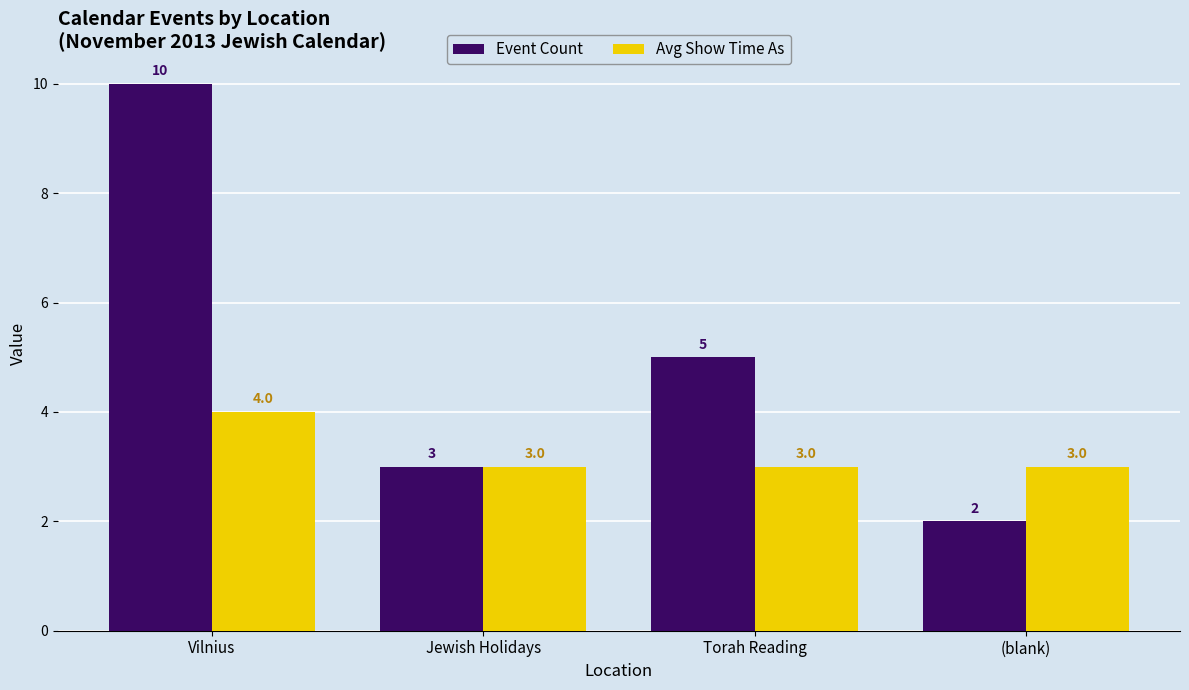

Reading right to left, list all the values displayed in this chart.

Event Count: 2	5	3	10
Avg Show Time As: 3	3	3	4